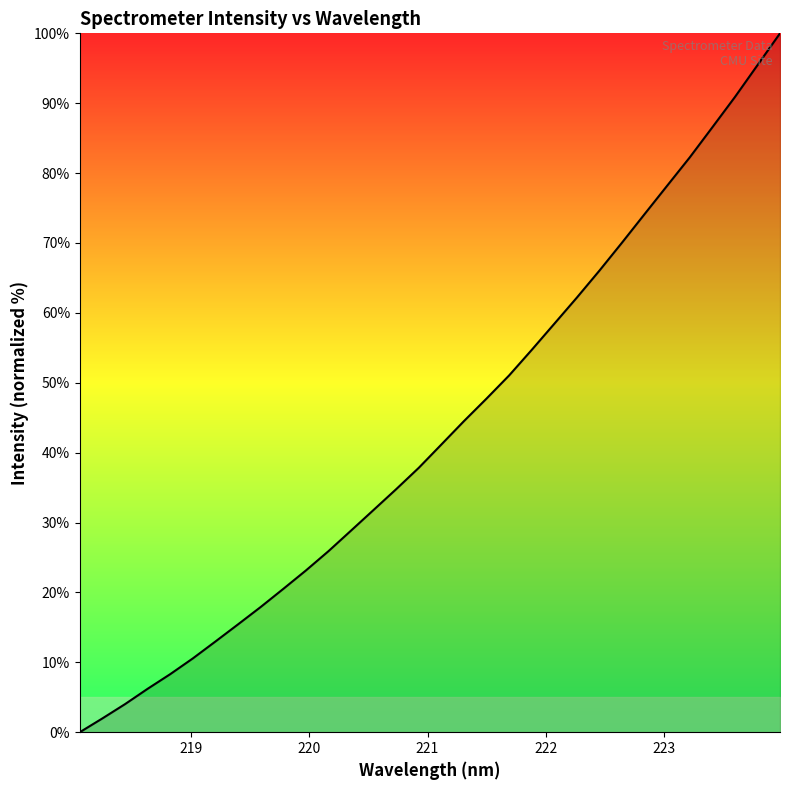

What is the difference between the maximum and minimum values?

100.0